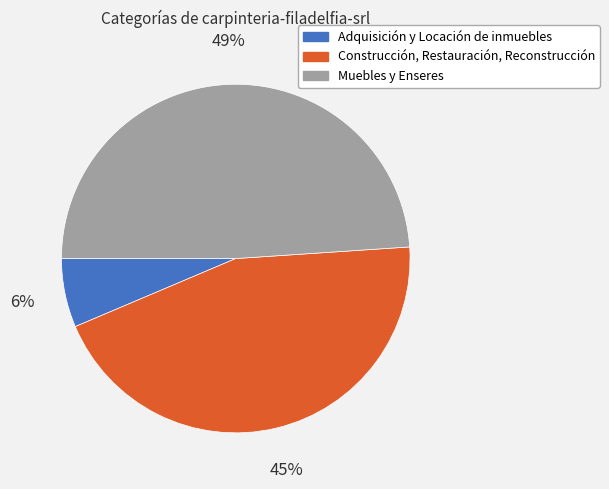

How many segments does this pie chart have?

3